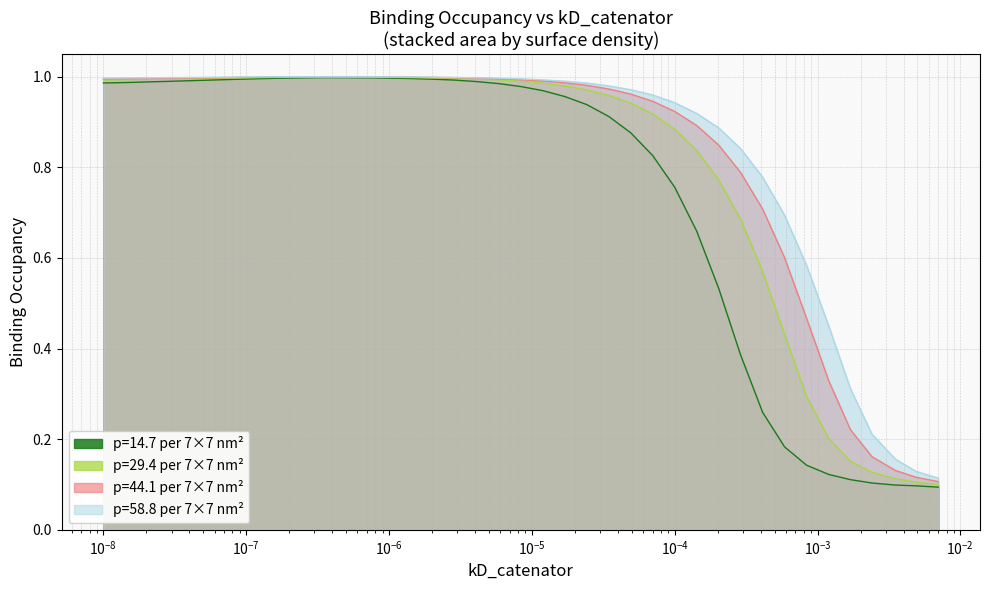

Which series has the largest range (max minus min)?

p=14.7 per 7×7 nm²